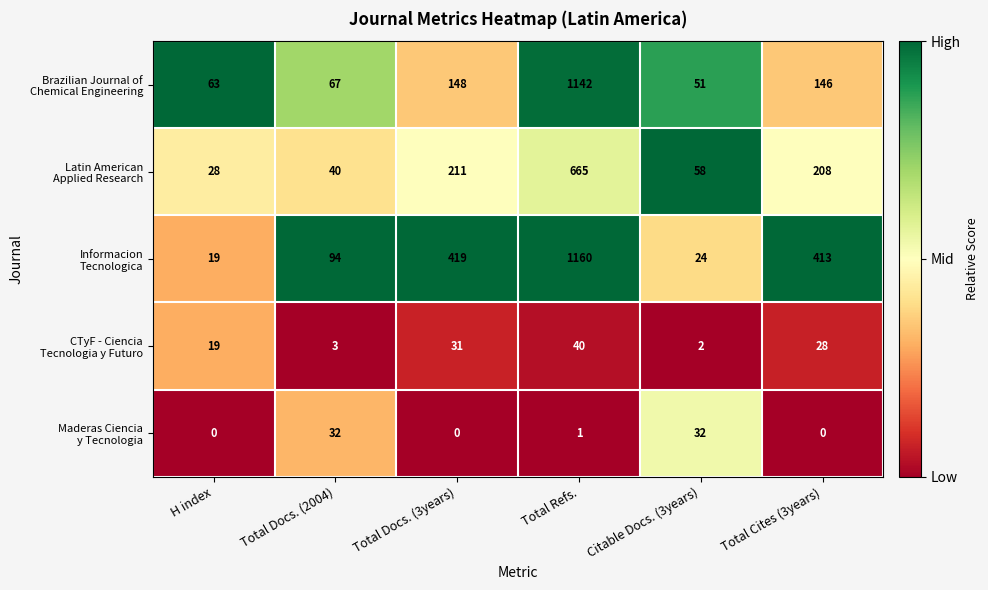

At which category is the sum across all series the highest?

Total Refs.